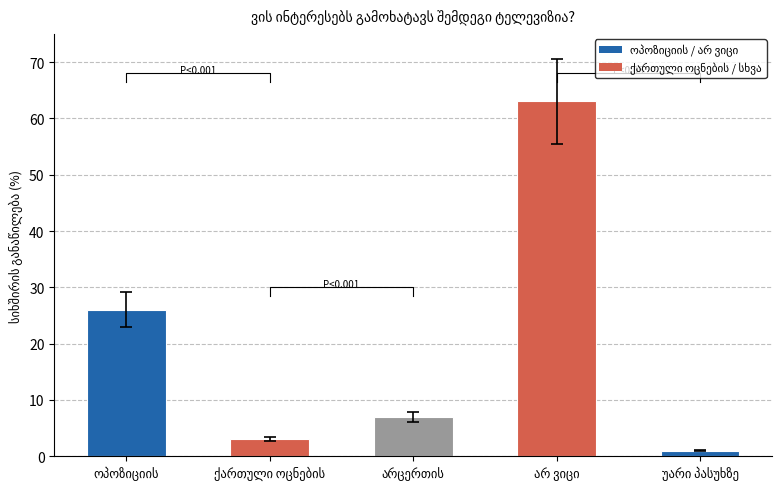

What position from the right is უარი პასუხზე?

1